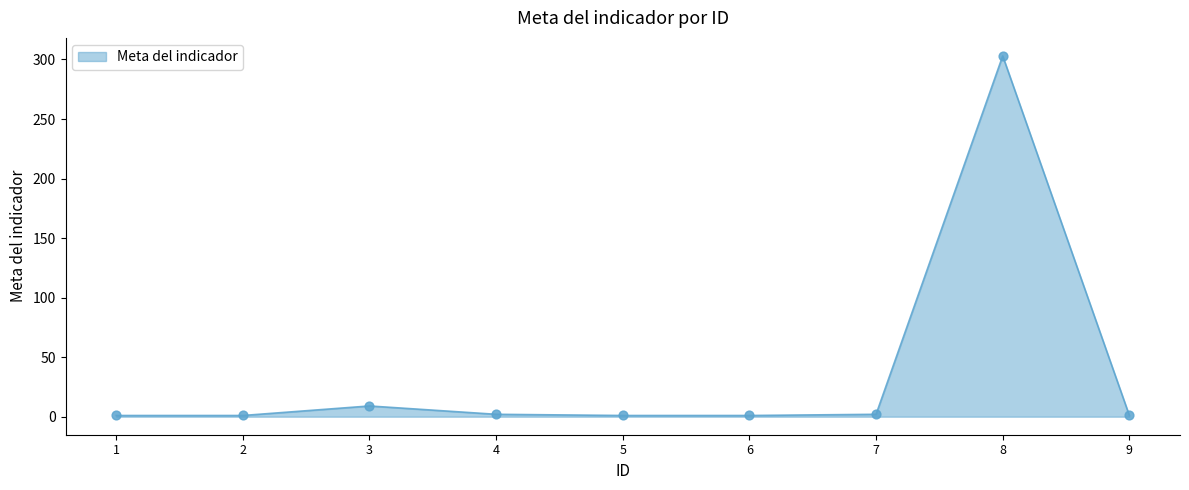

What is the ratio of the value at 4 to the value at 2?

2.0